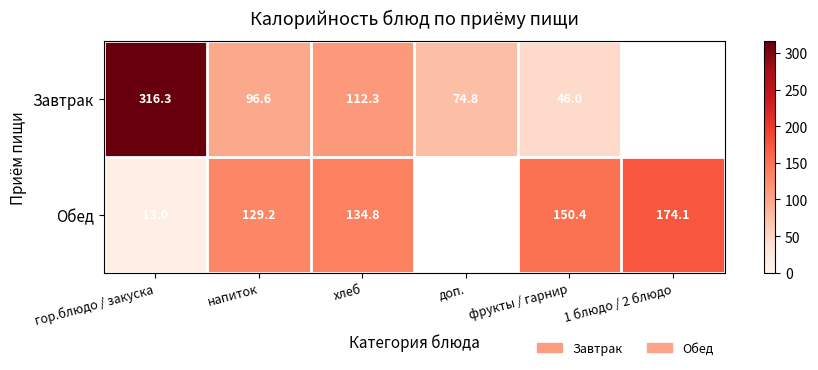

Rank the series at хлеб from highest to lowest value.

Обед, Завтрак